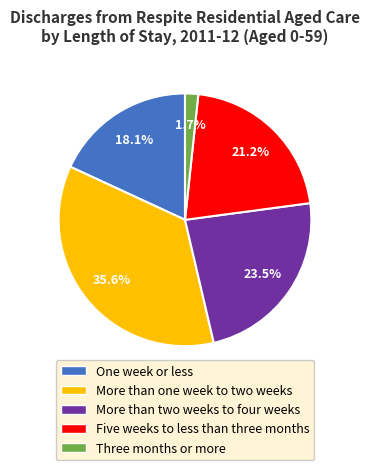

Which category has the biggest portion of the pie?

More than one week to two weeks